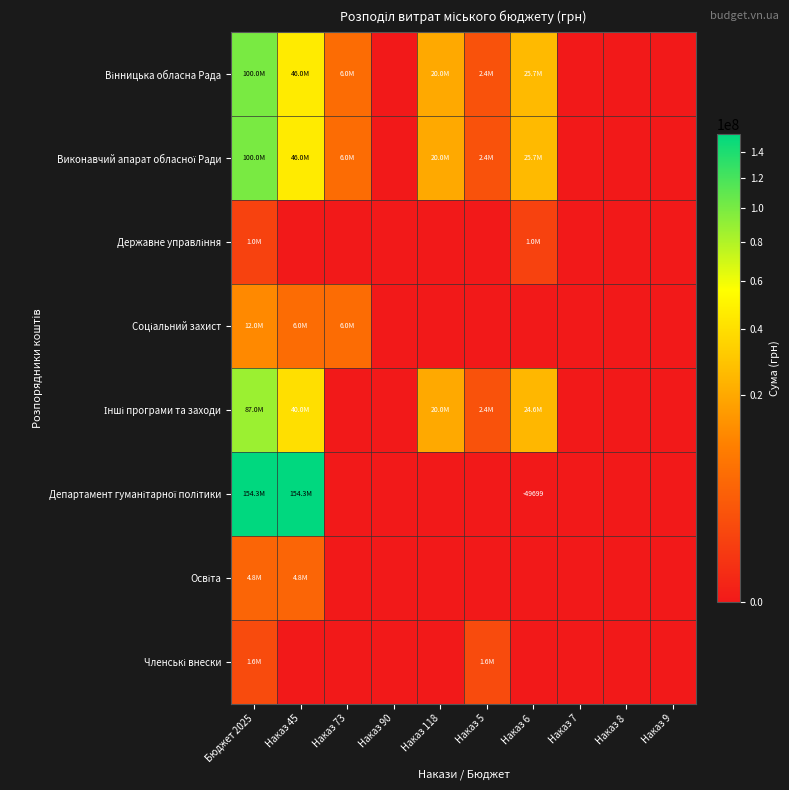

The Вінницька обласна Рада series shows 166896437 at Бюджет 2025. True or false?

False